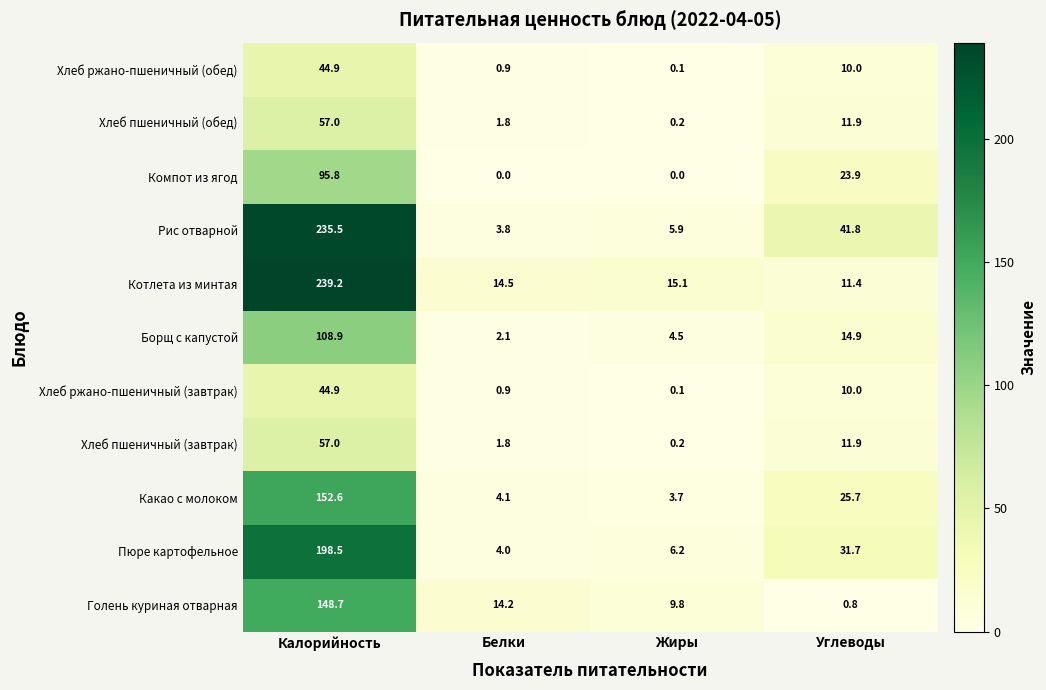

Rank the categories by Хлеб ржано-пшеничный (завтрак) value from lowest to highest.

Жиры, Белки, Углеводы, Калорийность